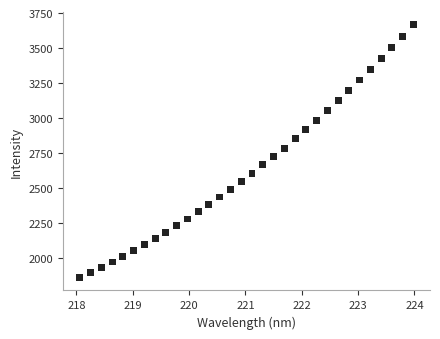

What is the range of Y values (max minus min)?

1811.2